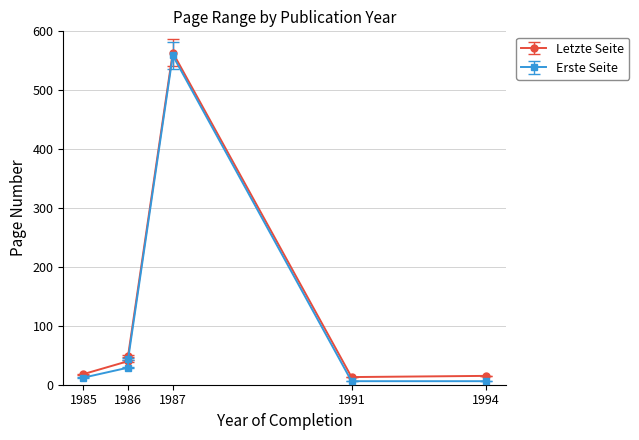

What is the value of the Letzte Seite point at the 1st from the left?

18.0